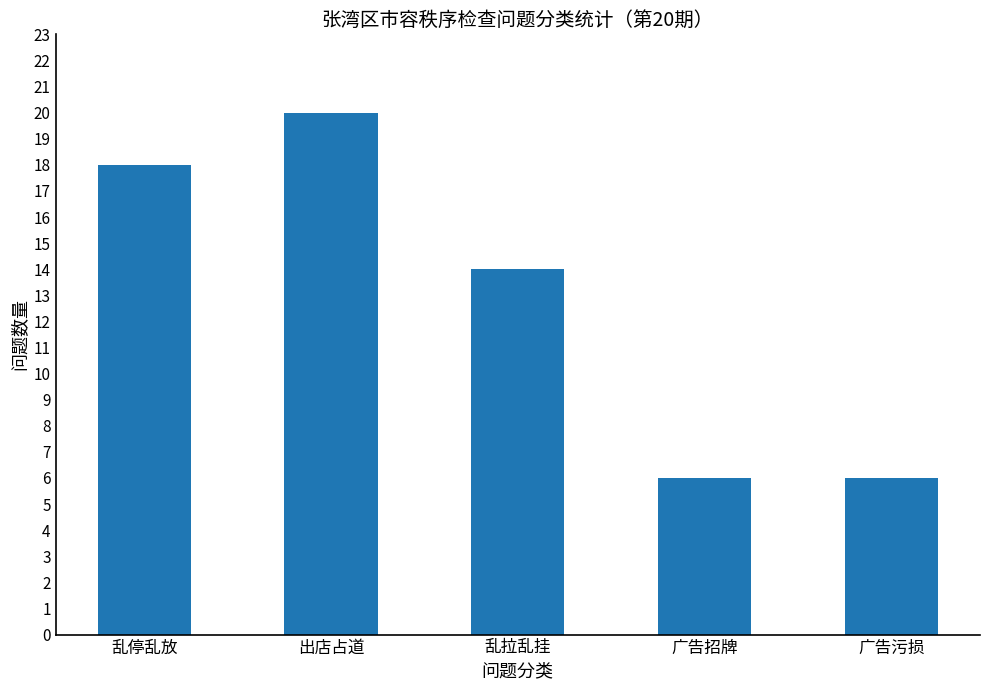

Is it true that the value at 乱拉乱挂 is 14?

True